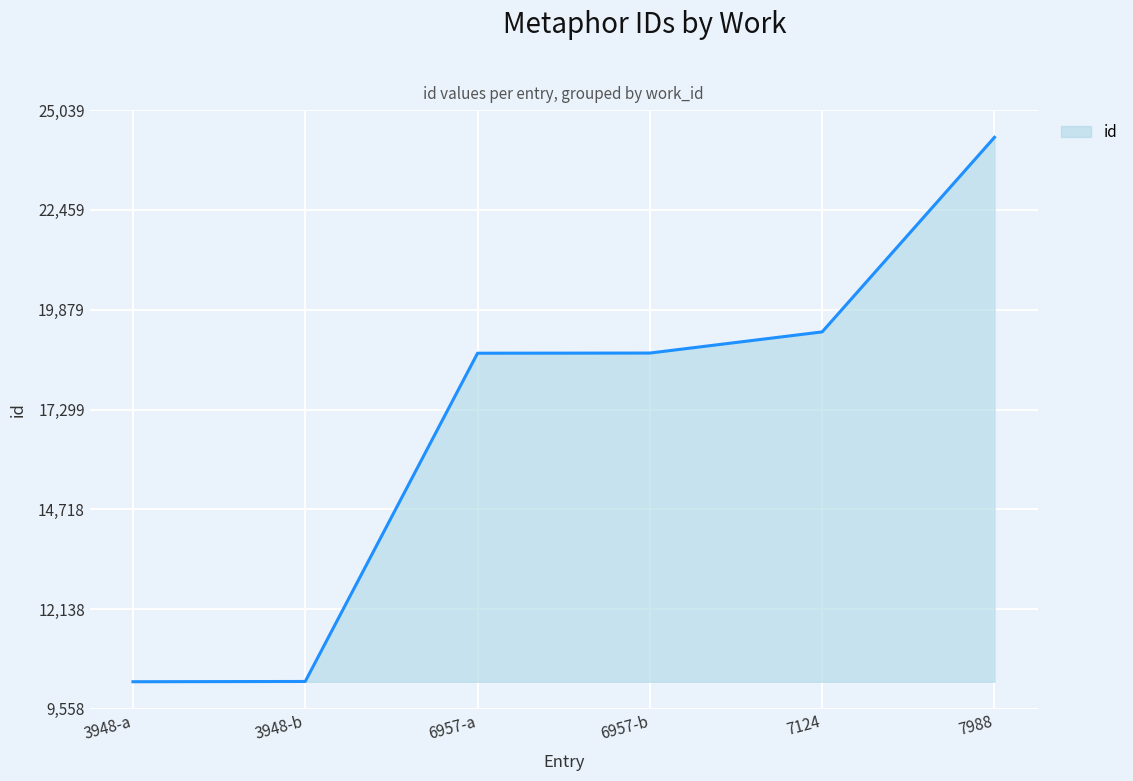

True or false: the data shows 15790 at 3948-a.

False